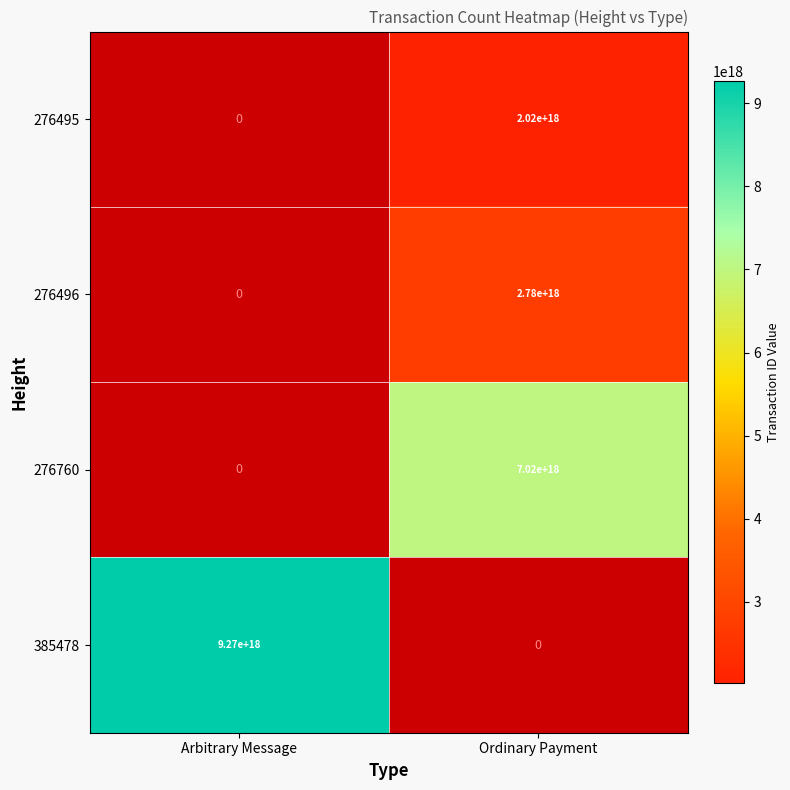

The value of 385478 at Arbitrary Message is 16337779800900290560. True or false?

False